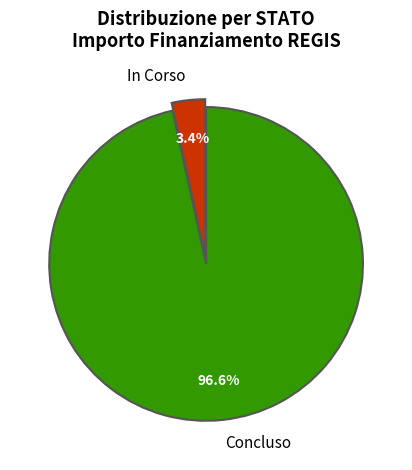

What percentage is the In Corso slice, to the nearest percent?

3%